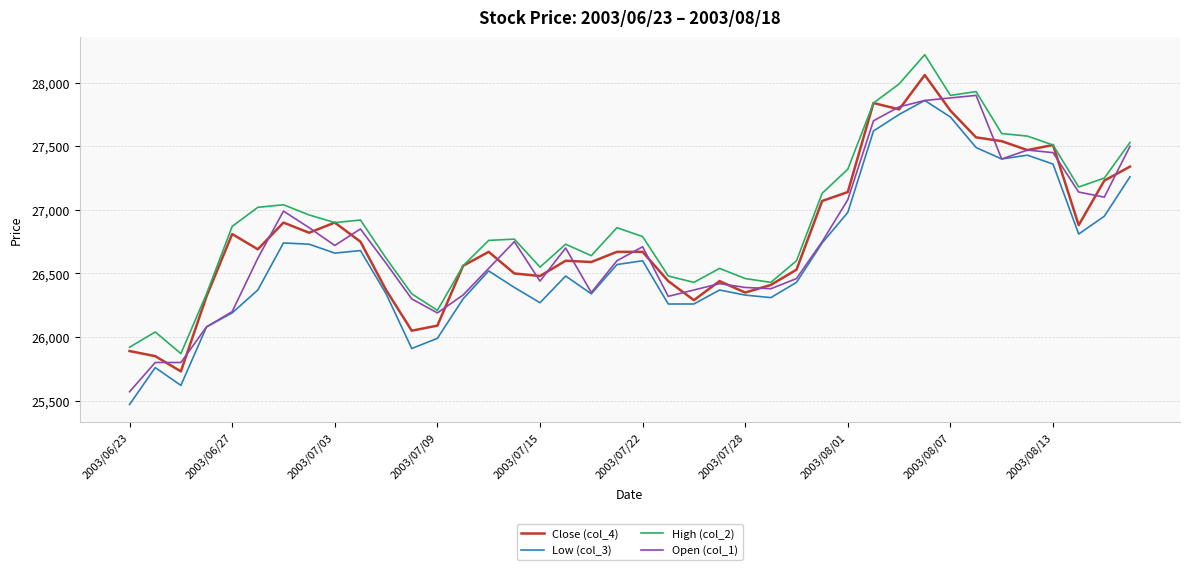

True or false: Low (col_3) and High (col_2) cross at least once.

False